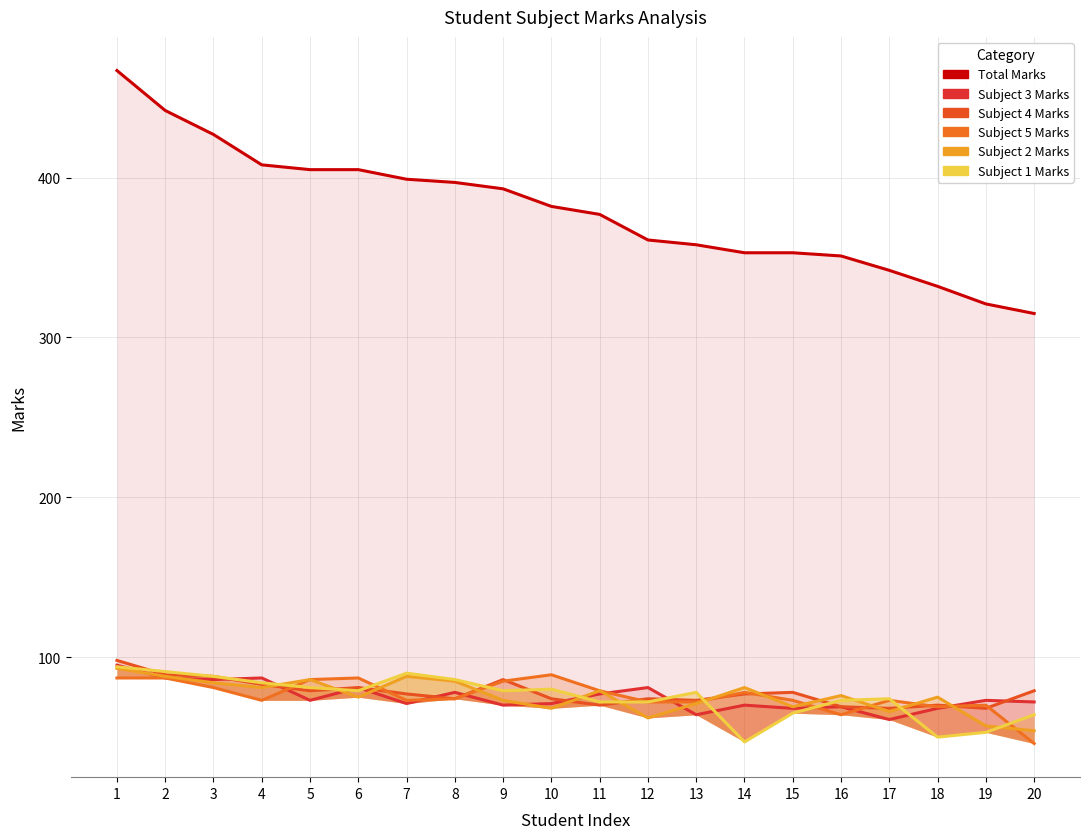

What is the average value of the Subject 3 Marks series?

75